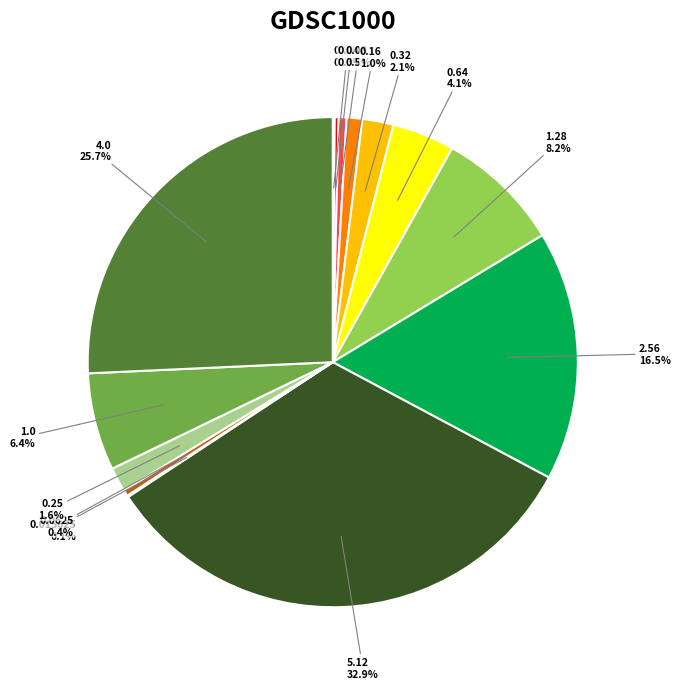

Does any single category account for the majority?

No